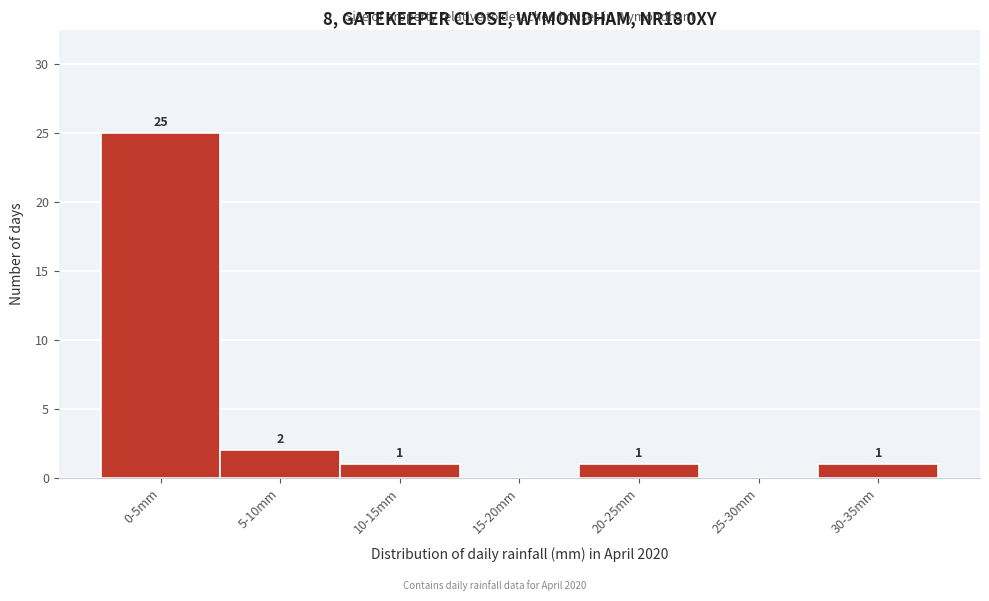

Reading right to left, extract all data points from this chart.

30-35mm=1	25-30mm=0	20-25mm=1	15-20mm=0	10-15mm=1	5-10mm=2	0-5mm=25